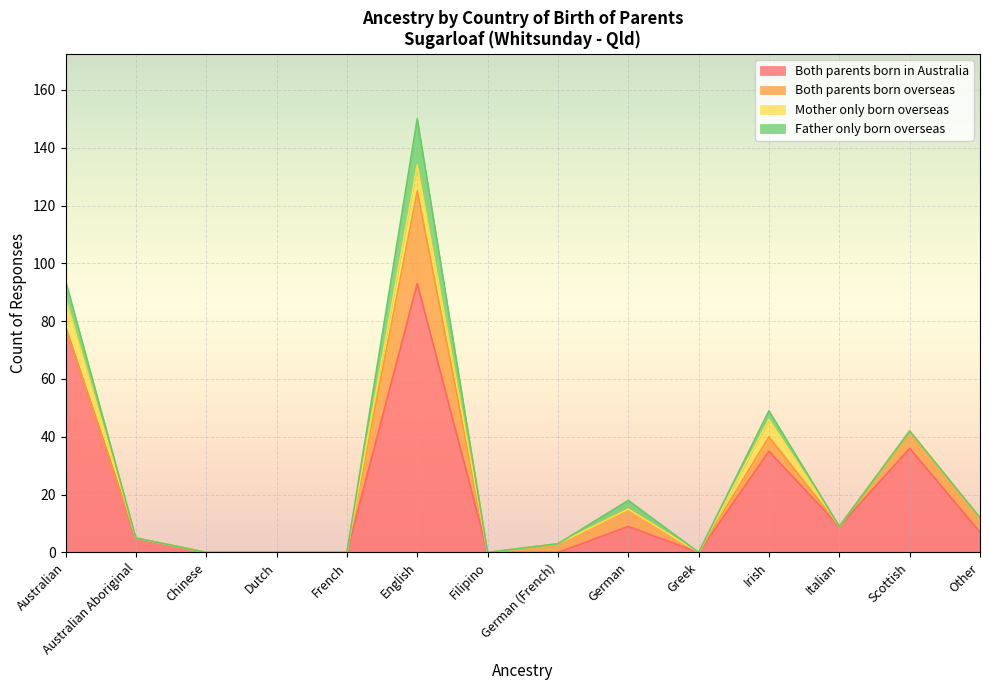

What is the maximum value for Both parents born in Australia?

93